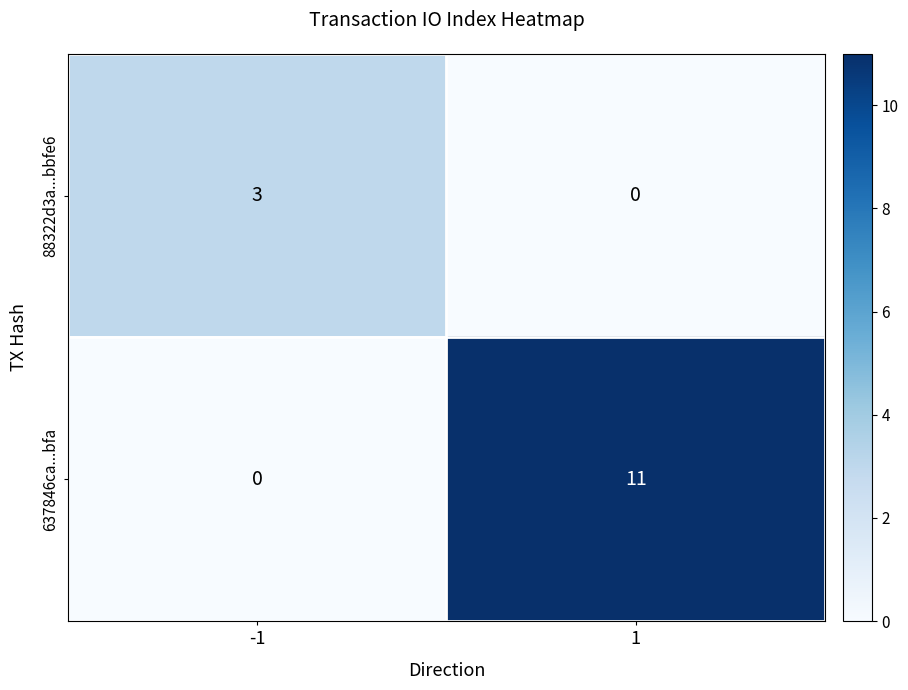

What is the total value across all series at 1?

11